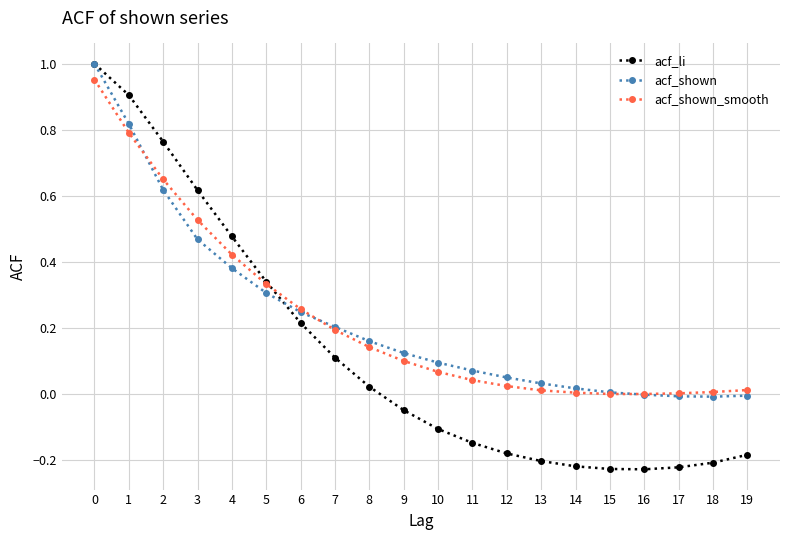

The acf_li series shows 0.2 at 6. True or false?

True